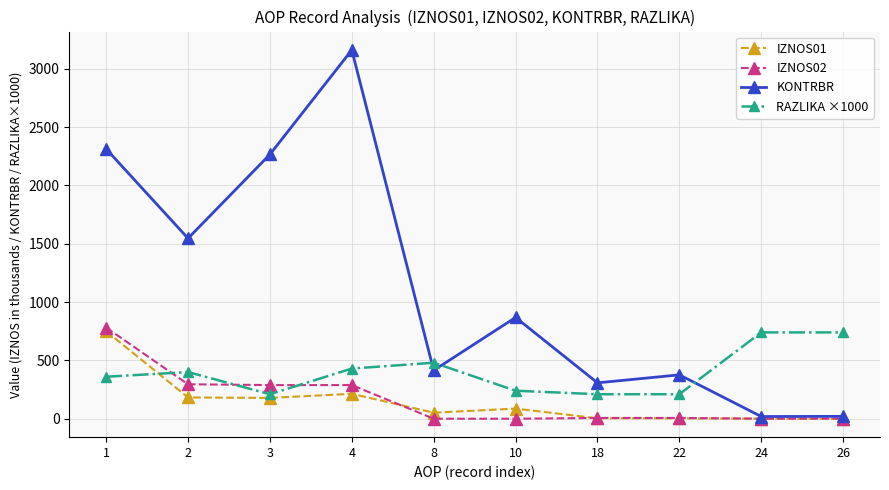

What are all the series names shown in the legend?

IZNOS01, IZNOS02, KONTRBR, RAZLIKA ×1000